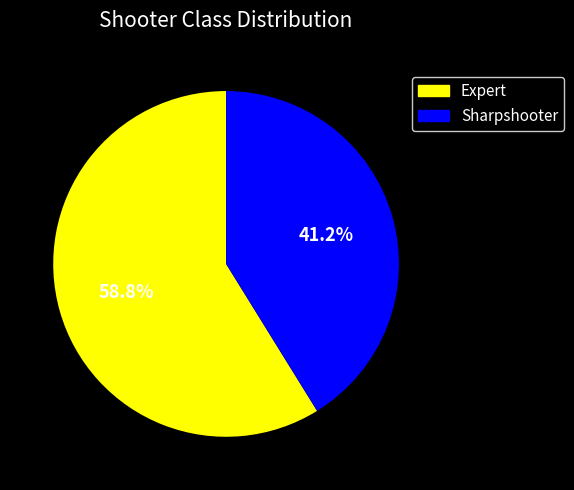

To the nearest percent, what portion does Sharpshooter represent?

41%